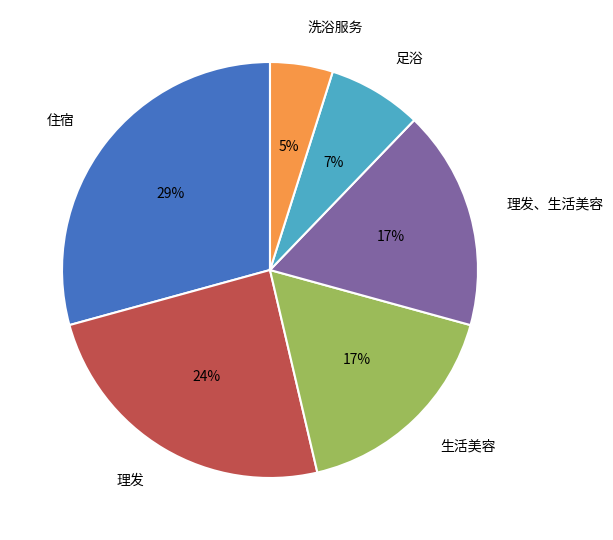

Is 洗浴服务 the majority of the pie?

No